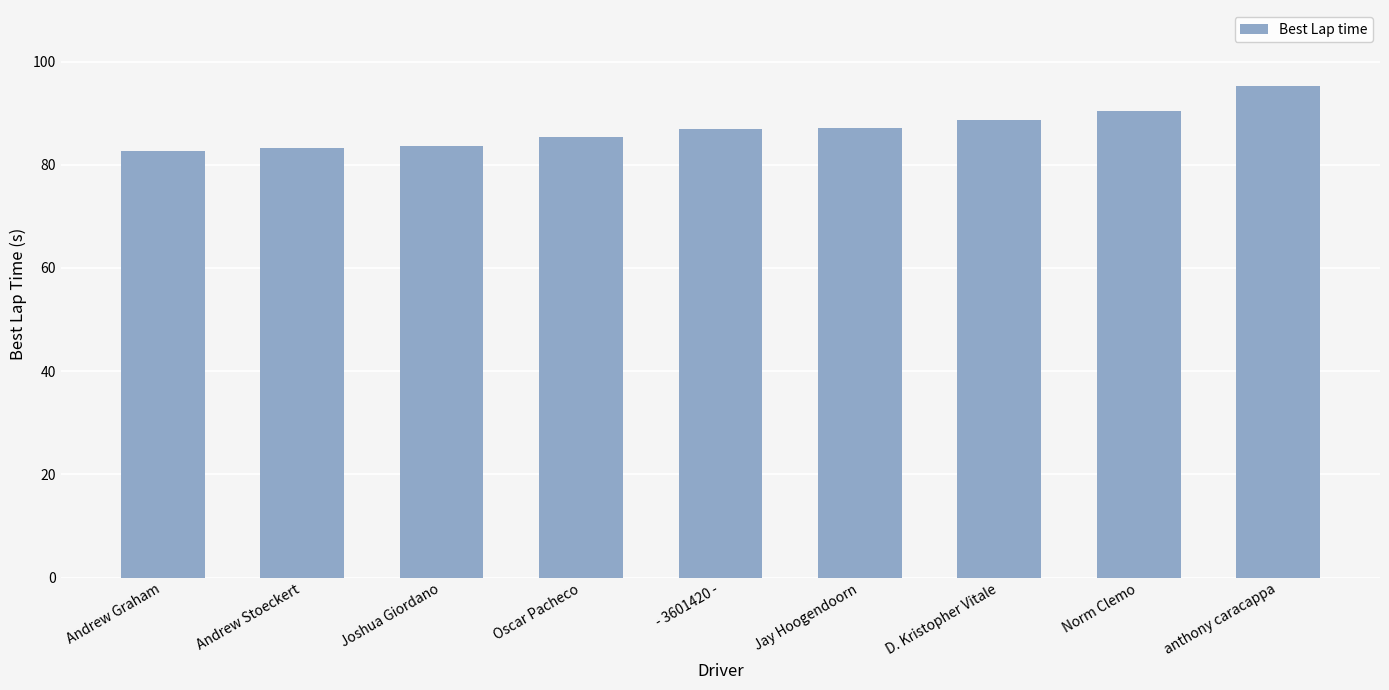

True or false: the data shows 87.0 at - 3601420 -.

True